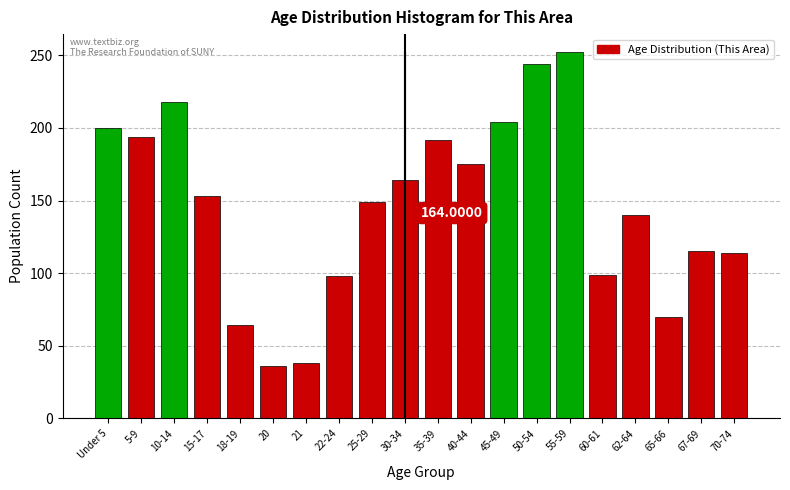

What is the difference between the maximum and minimum values?

216